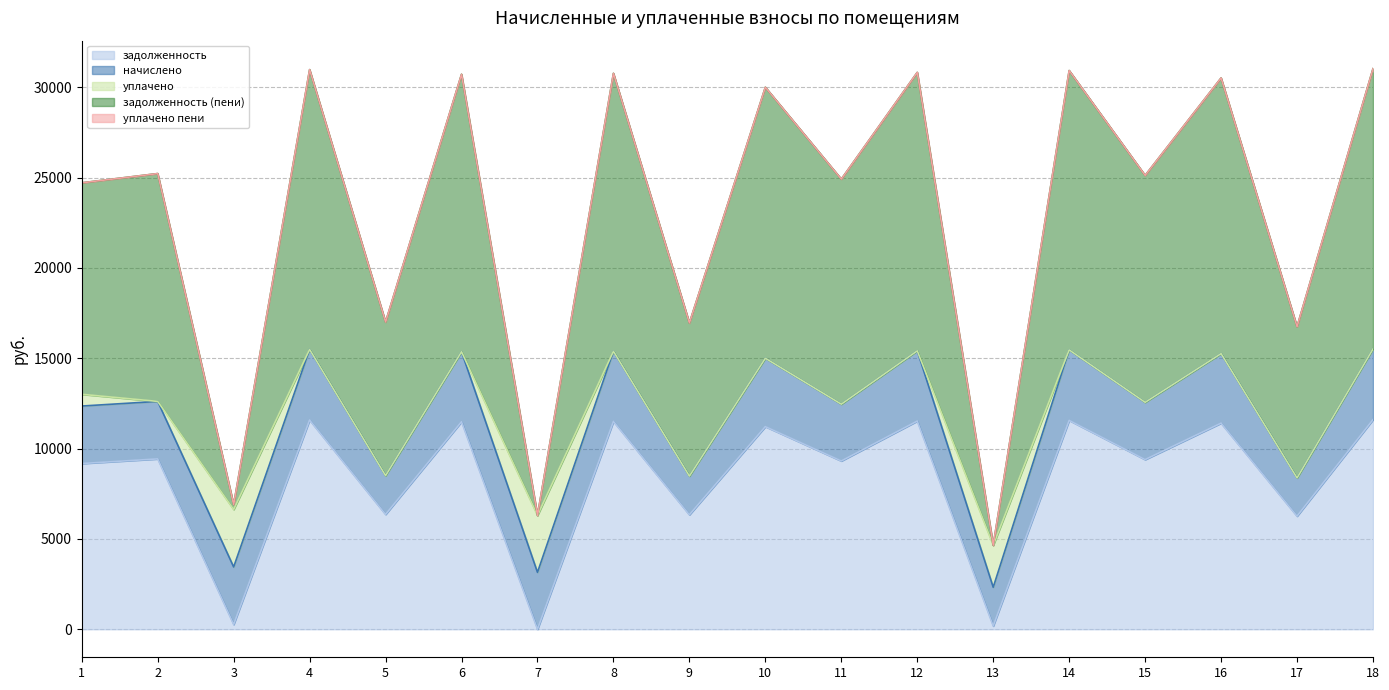

The value of уплачено at 15 is 0.0. True or false?

True